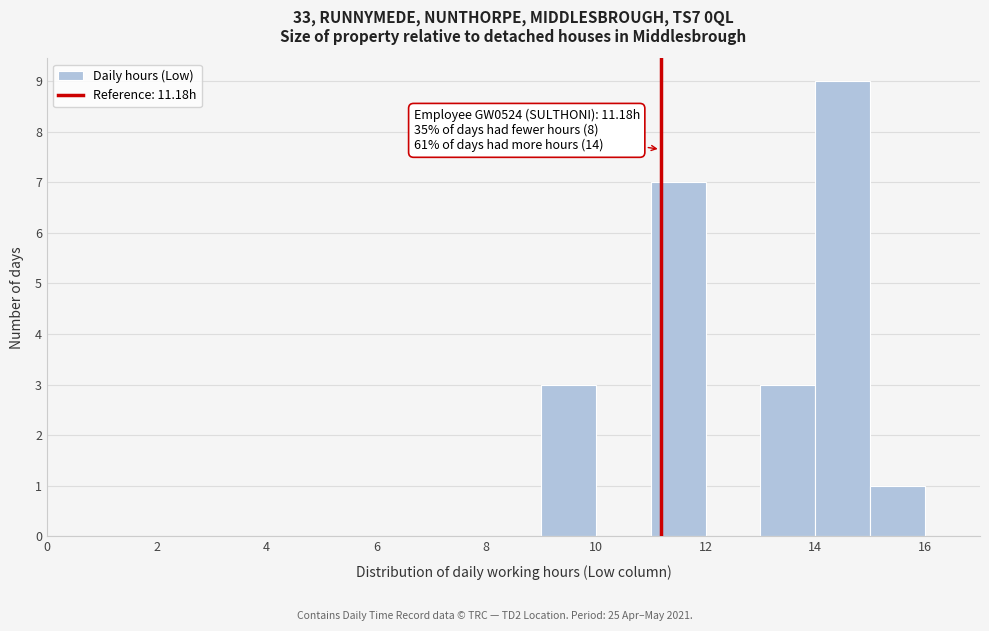

Over which range of the x-axis is the bar tallest?

14 to 15